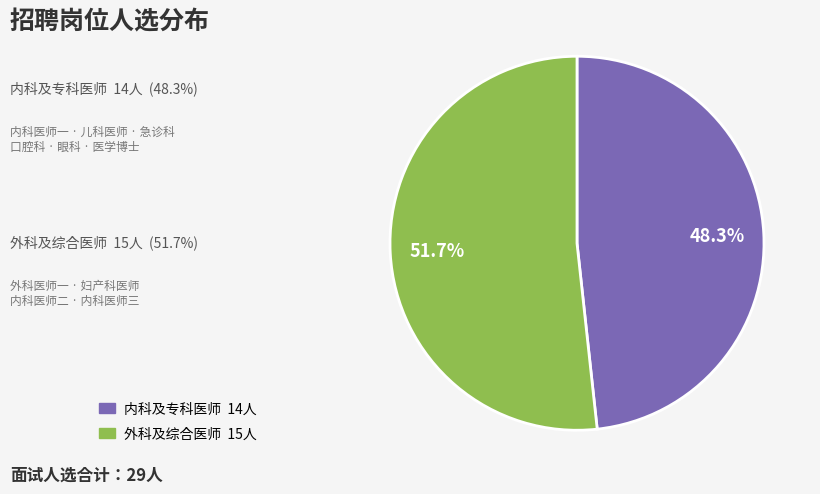

Is there any slice that represents more than half of the pie?

Yes